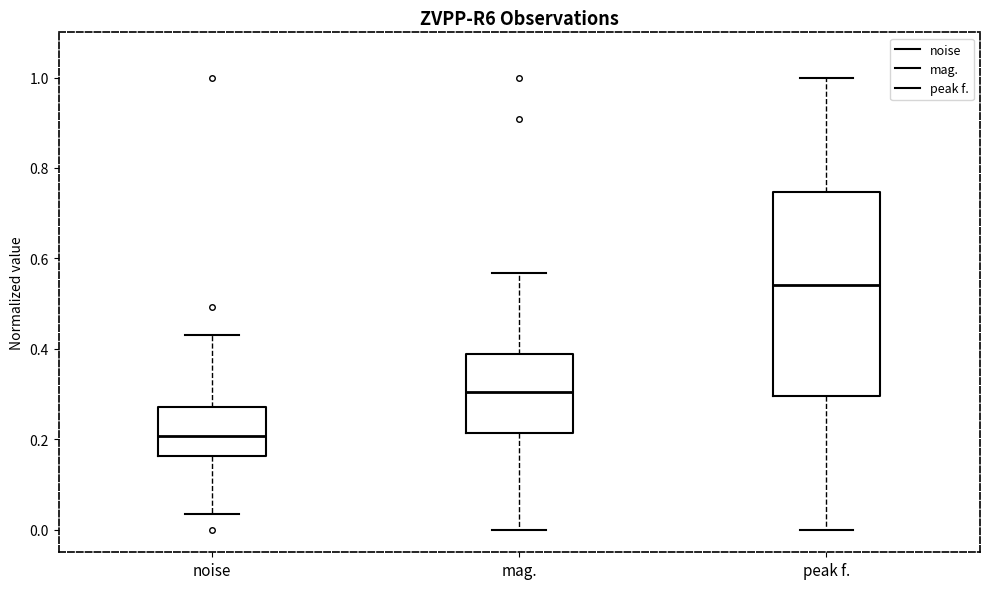

Which box is the tallest, from its lower edge to its upper edge?

peak f.